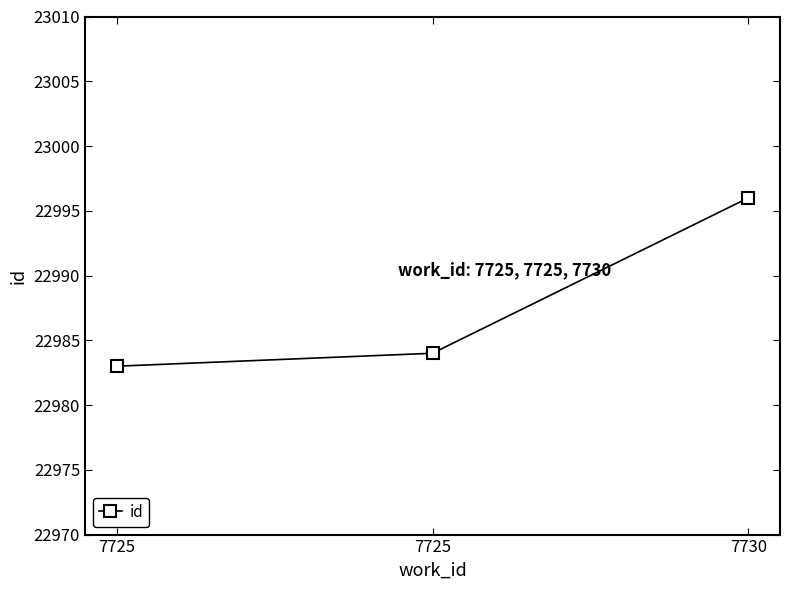

Which has a higher value, 7725 or 7730?

7730